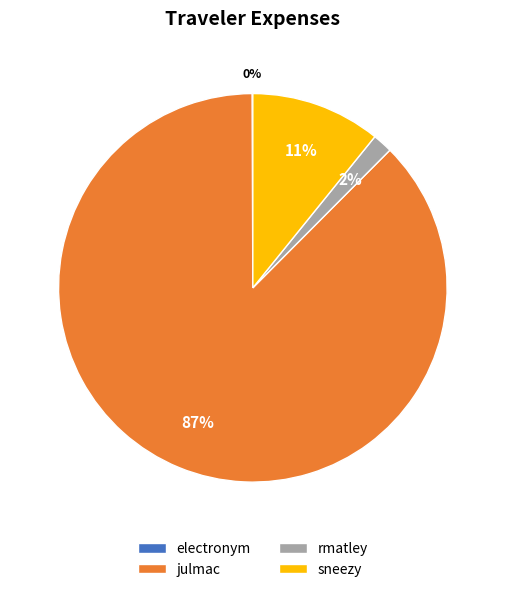

Is it true that rmatley is 2% of the pie?

True